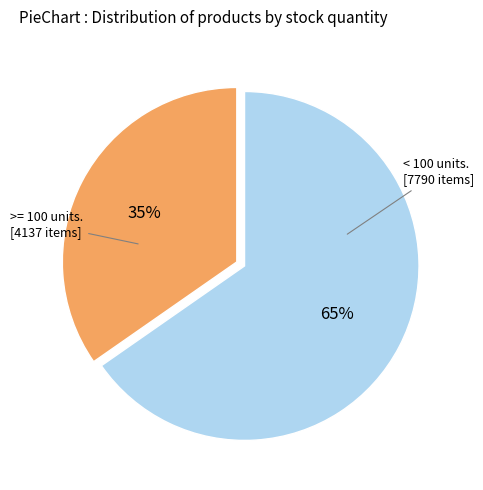

Does any single category account for the majority?

Yes